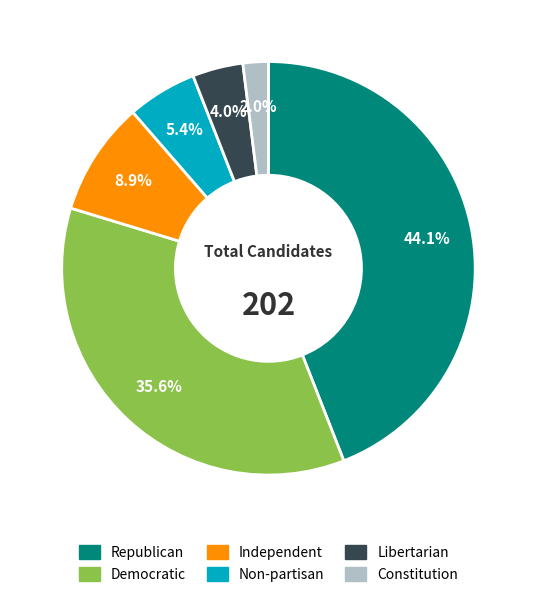

Is the sum of Constitution and Libertarian greater than half?

No